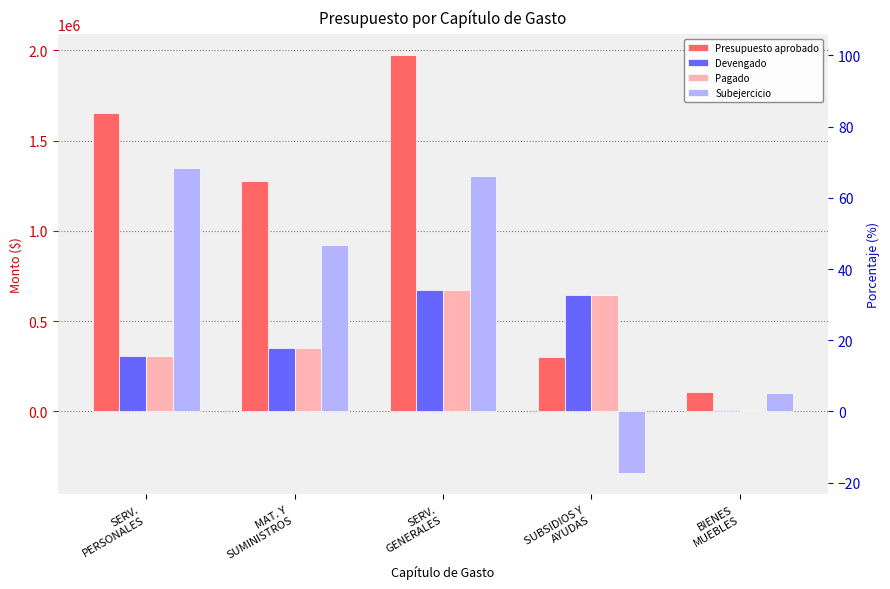

How many values in Subejercicio are below zero?

1